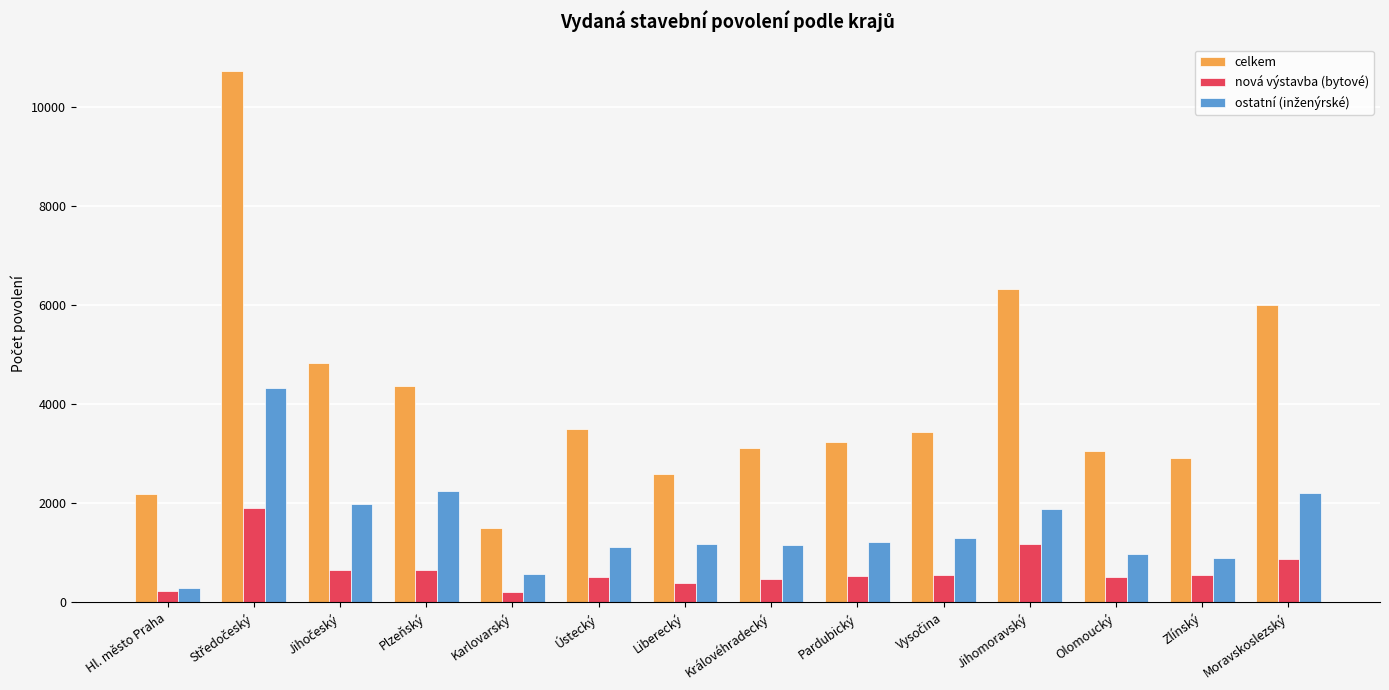

What is the sum of all nová výstavba (bytové) values?

9227